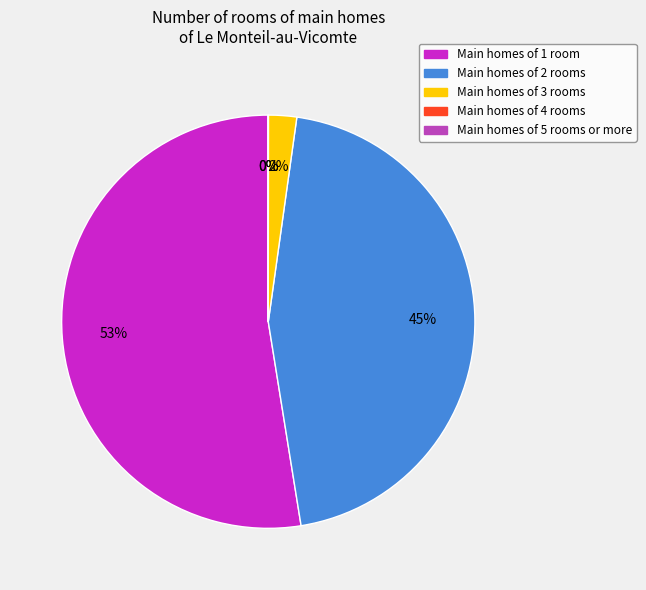

To the nearest percent, what is the difference between the largest and smallest slice percentages?

53%